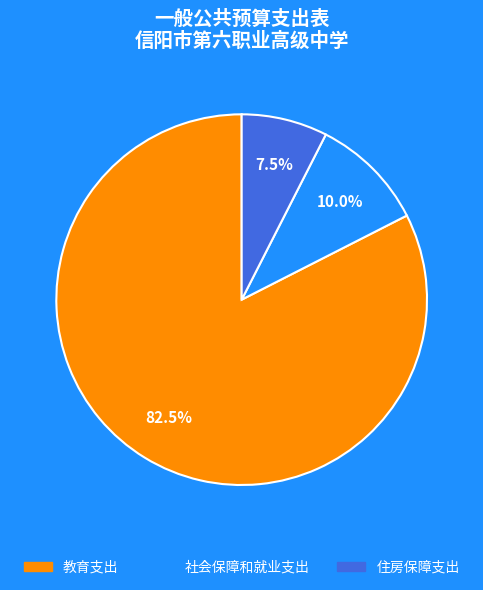

Is there a majority slice in this chart?

Yes